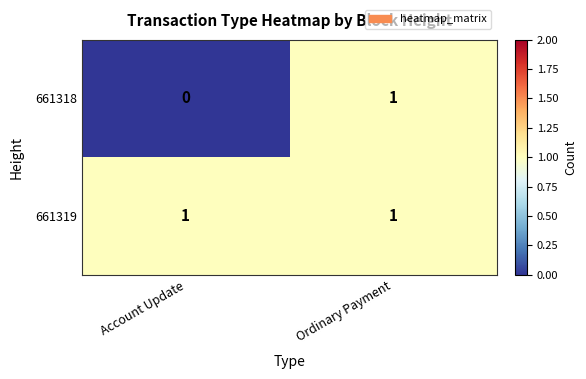

Which series has the largest range (max minus min)?

661318